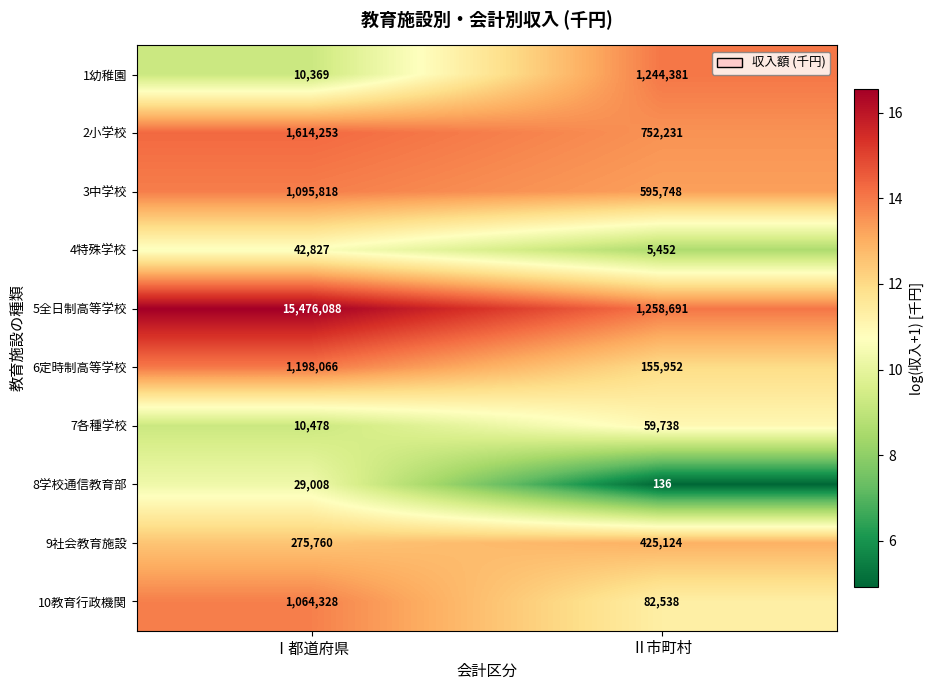

Which series changed the most between Ⅰ都道府県 and Ⅱ市町村?

5全日制高等学校